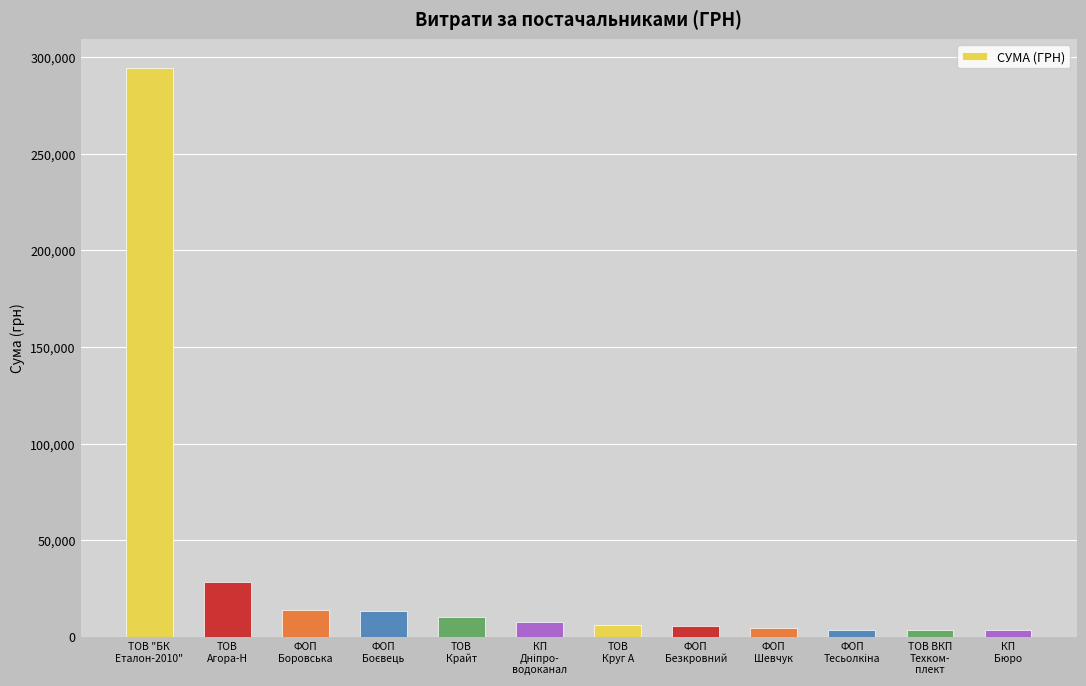

What is the label of the 1st bar from the left?

ТОВ "БК
Еталон-2010"